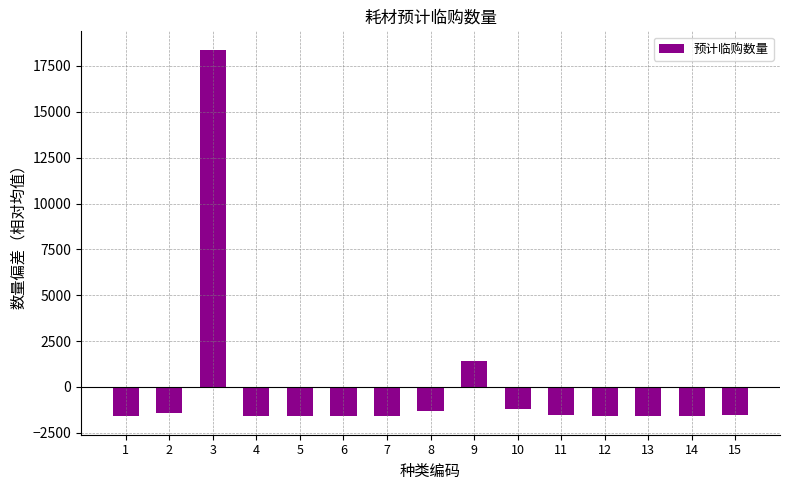

What is the minimum value shown in the chart?

-1608.8